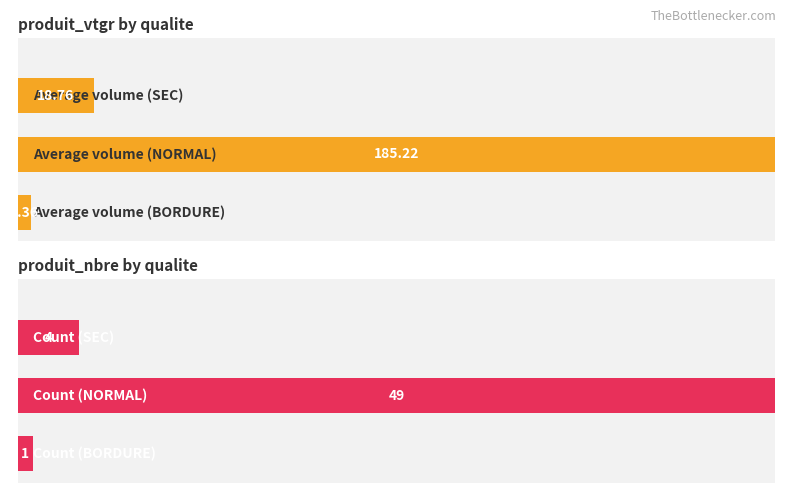

List the series in order of their peak value, lowest first.

produit_nbre, produit_vtgr